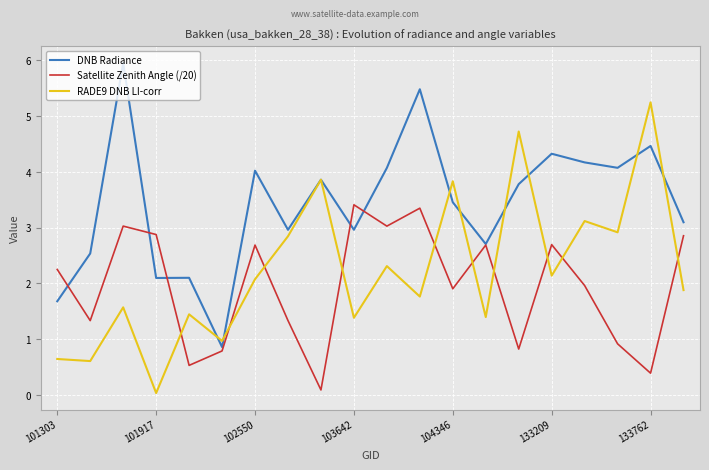

Does the chart have visible grid lines?

Yes